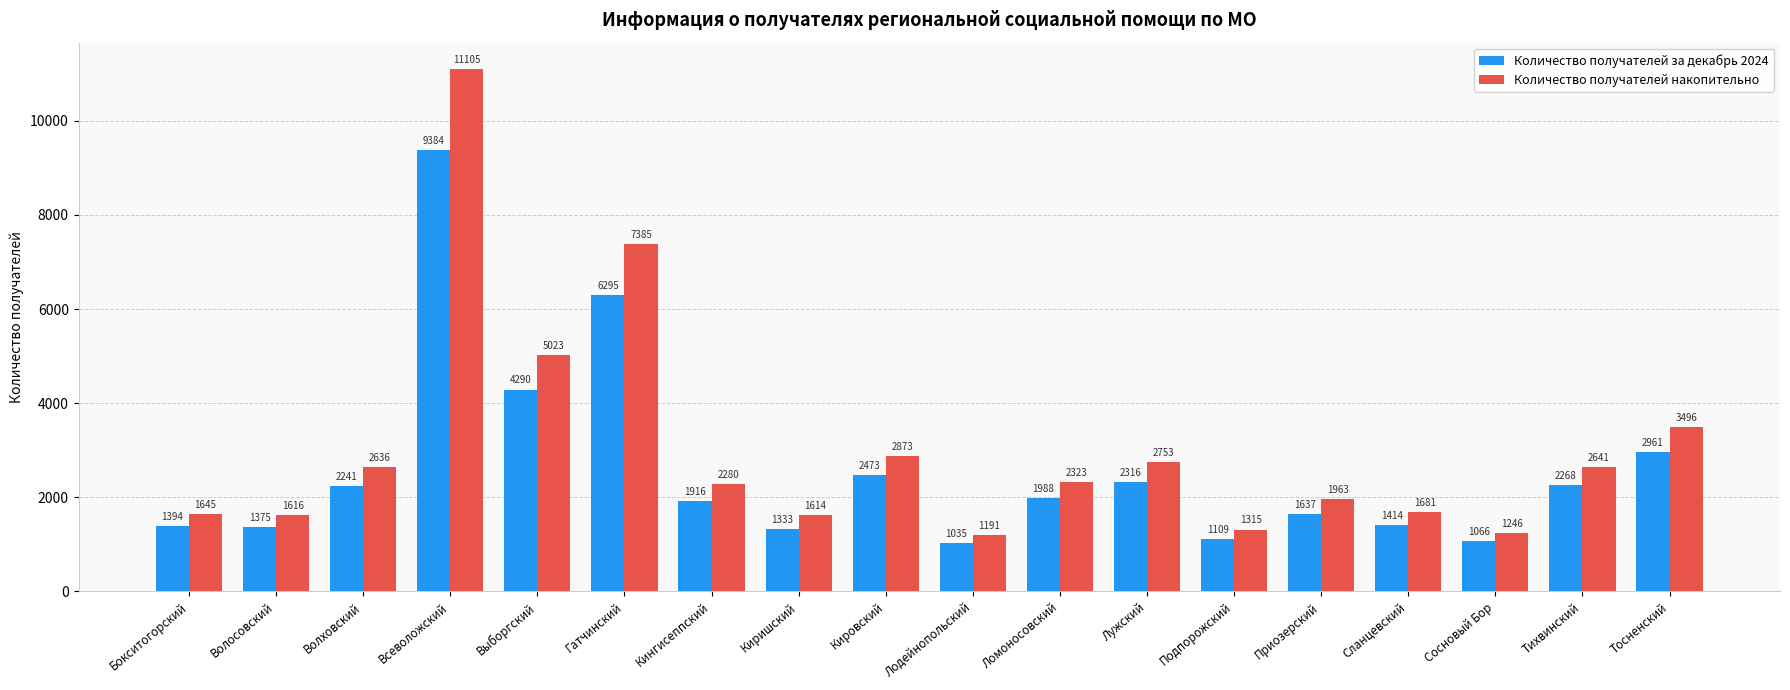

What position from the right is Тосненский?

1